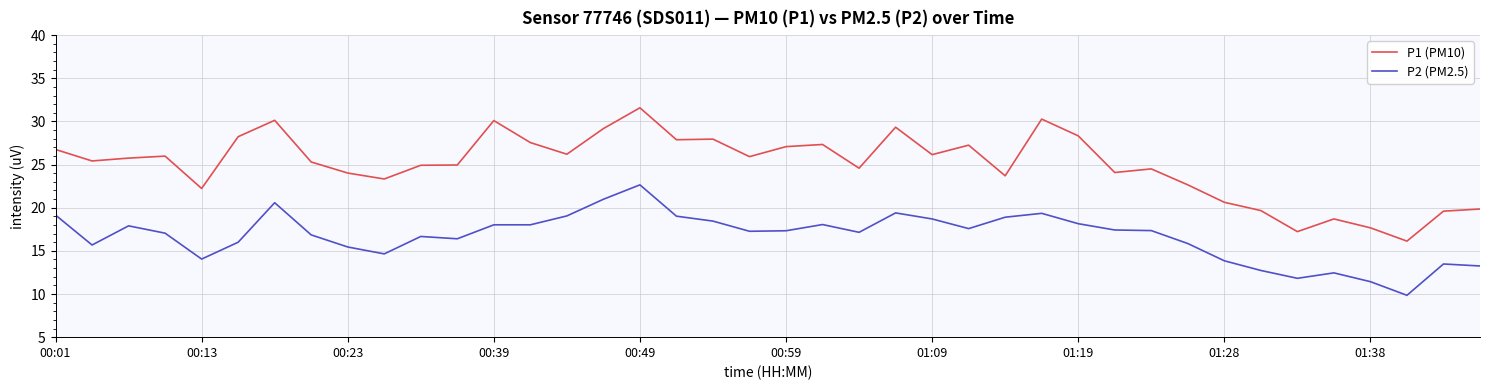

What is the difference between the second highest and minimum values in the P1 (PM10) series?

14.1